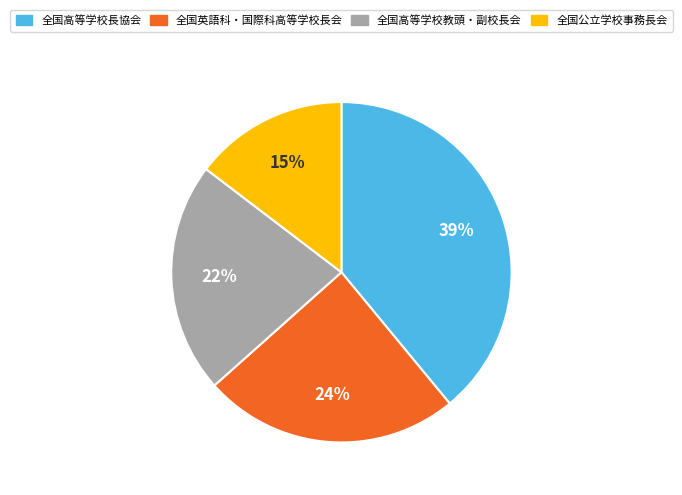

Count the number of slices in the pie.

4